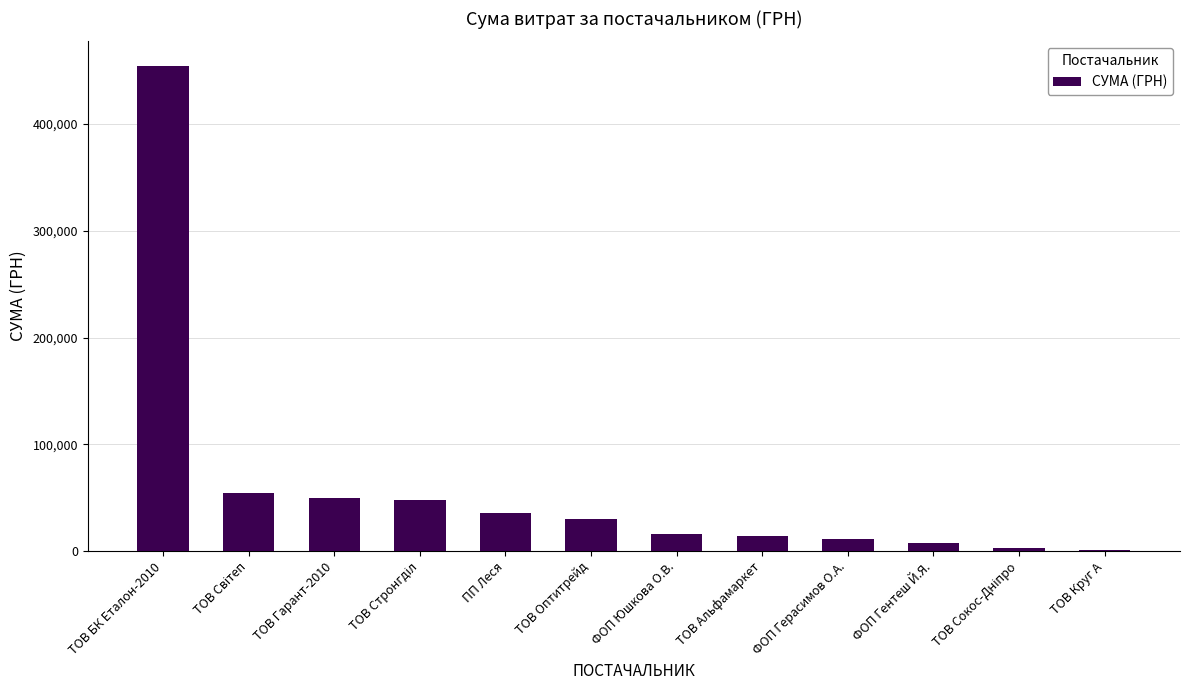

Which label corresponds to the largest value in the chart?

ТОВ БК Еталон-2010